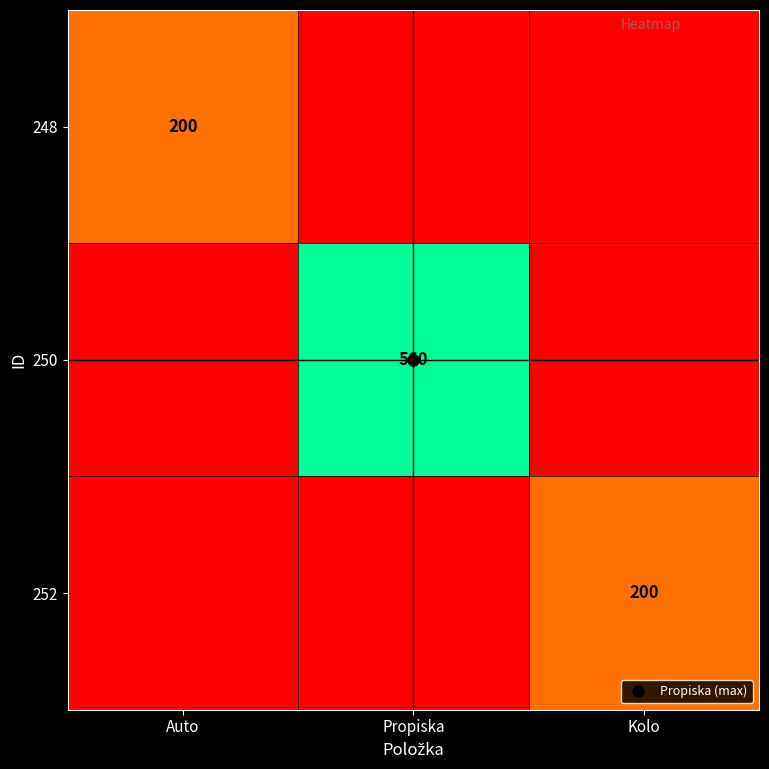

True or false: 250 has a value of -319 at Auto.

False